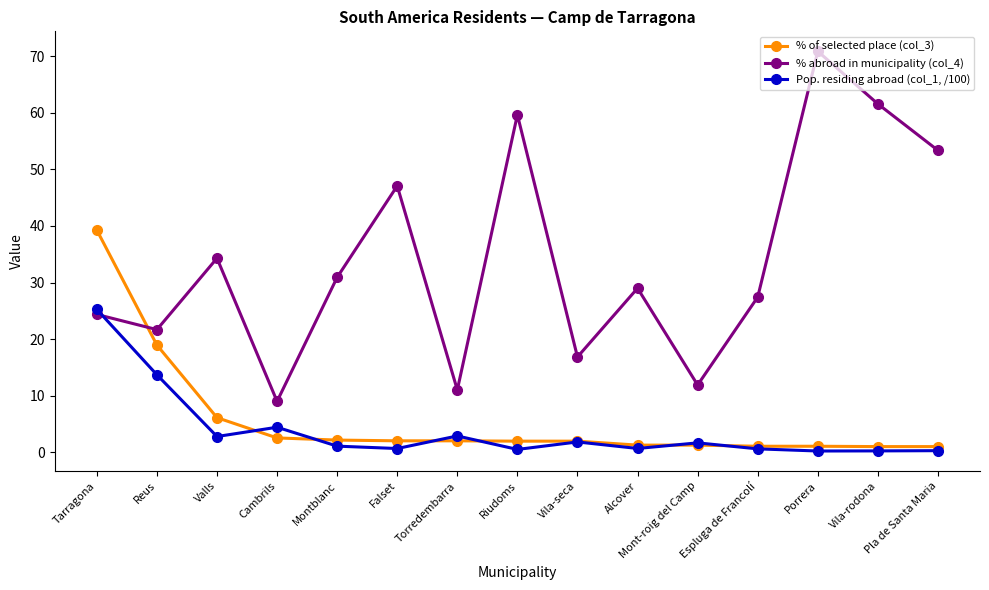

Which series has the largest total across all categories?

% abroad in municipality (col_4)